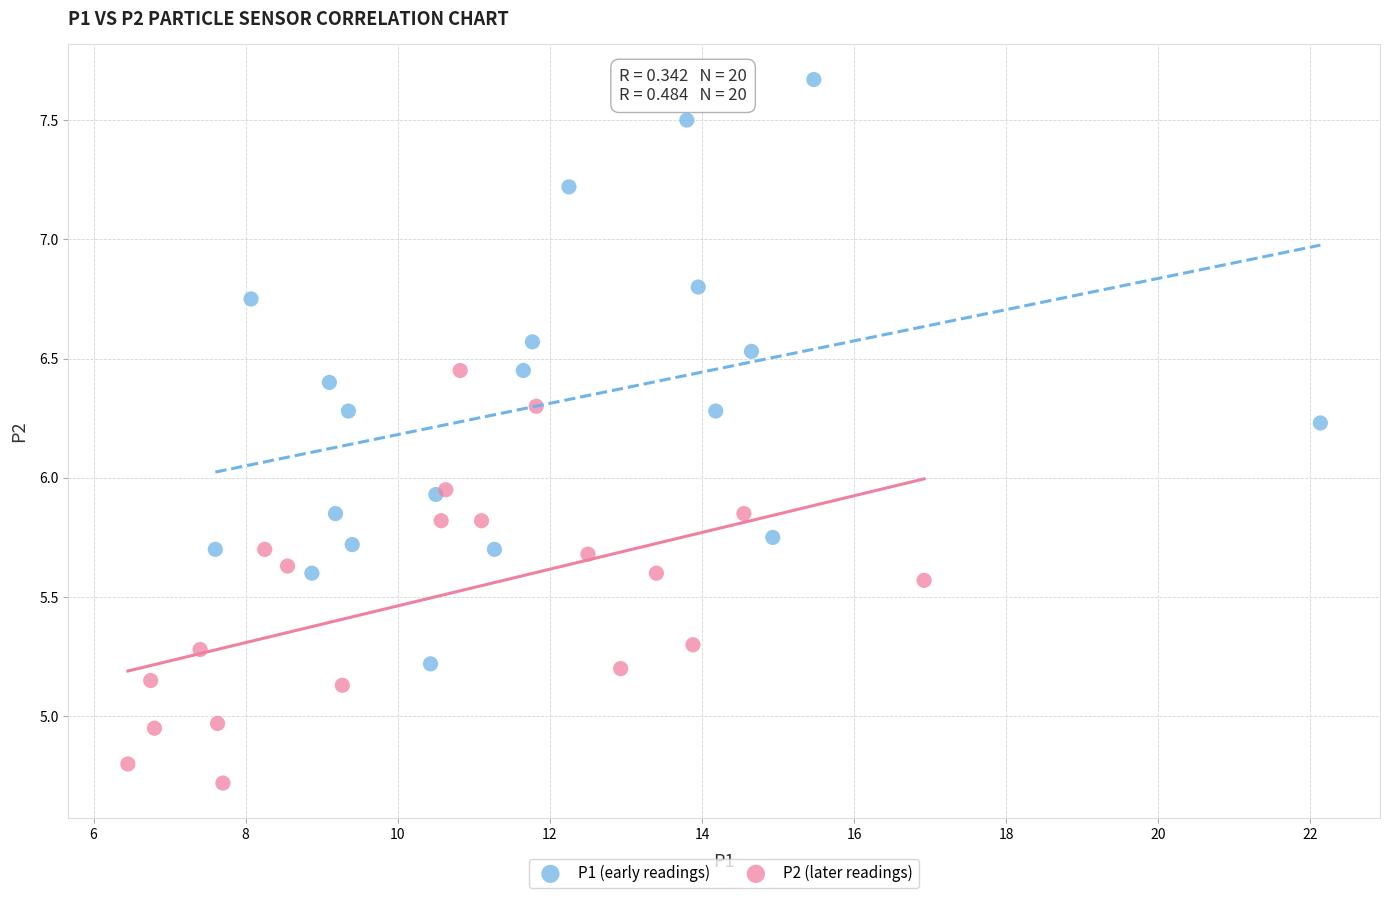

Which series has the widest spread of Y values?

P1 (early readings)